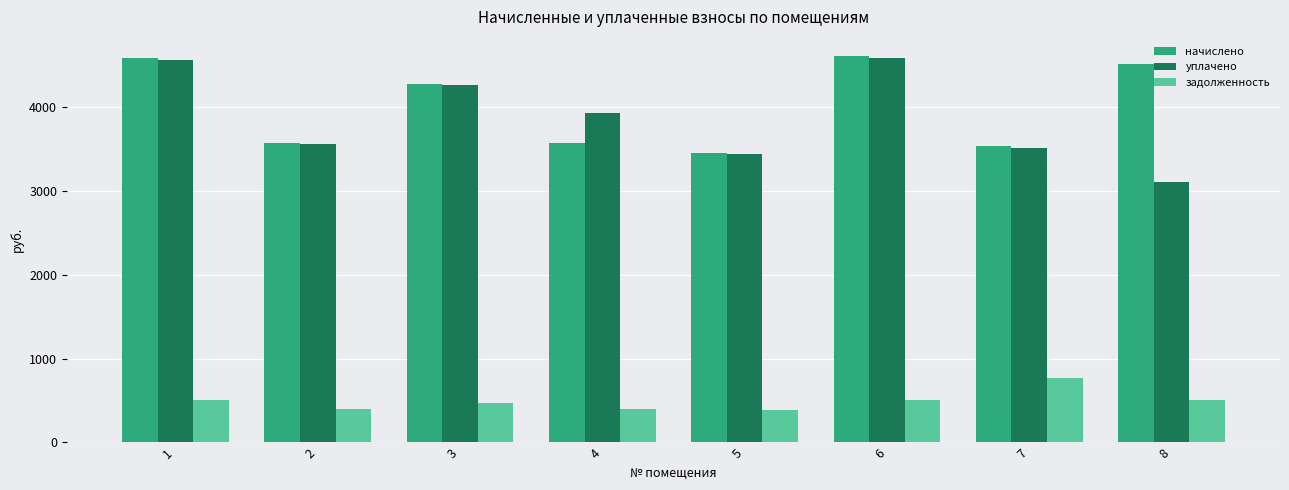

What is the lowest value of the начислено series?

3455.5